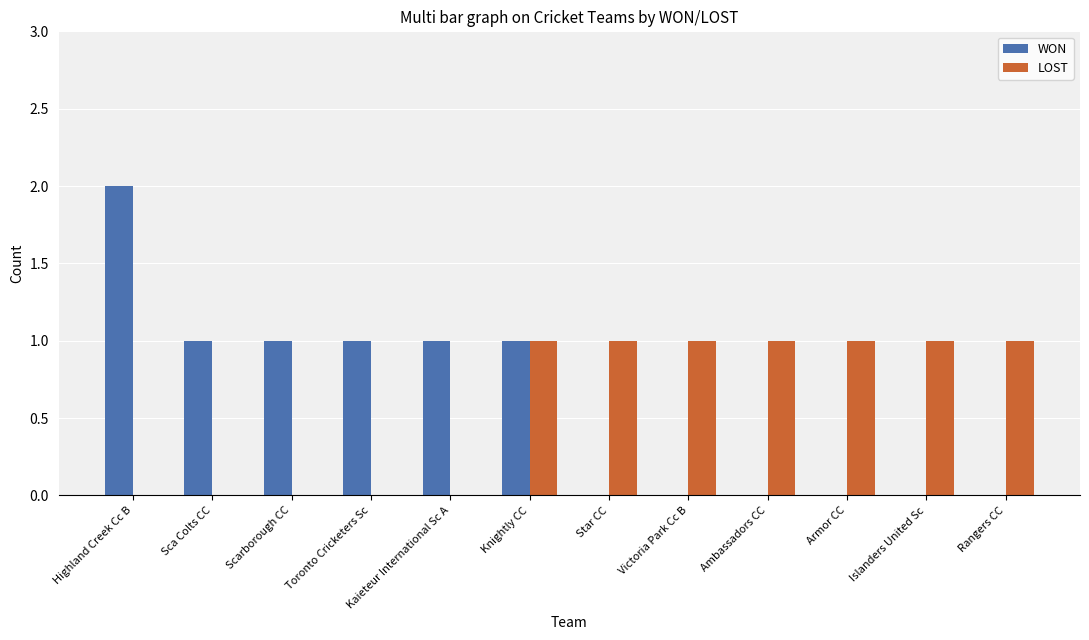

What is the sum of all LOST values?

7